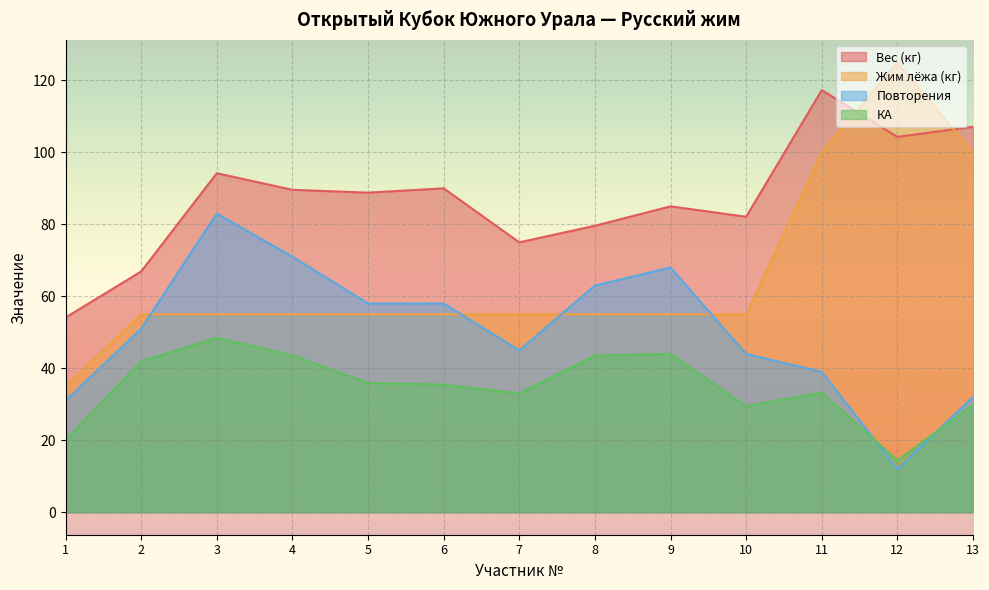

Reading left to right, extract all data points from this chart.

Вес (кг): 54.1	66.9	94.2	89.6	88.8	90.0	75.0	79.6	85.0	82.1	117.3	104.3	107.1
Жим лёжа (кг): 35.0	55.0	55.0	55.0	55.0	55.0	55.0	55.0	55.0	55.0	100.0	125.0	100.0
Повторения: 31.0	51.0	83.0	71.0	58.0	58.0	45.0	63.0	68.0	44.0	39.0	12.0	32.0
КА: 20.1	41.9	48.5	43.6	35.9	35.4	33.0	43.5	44.0	29.5	33.2	14.4	29.9